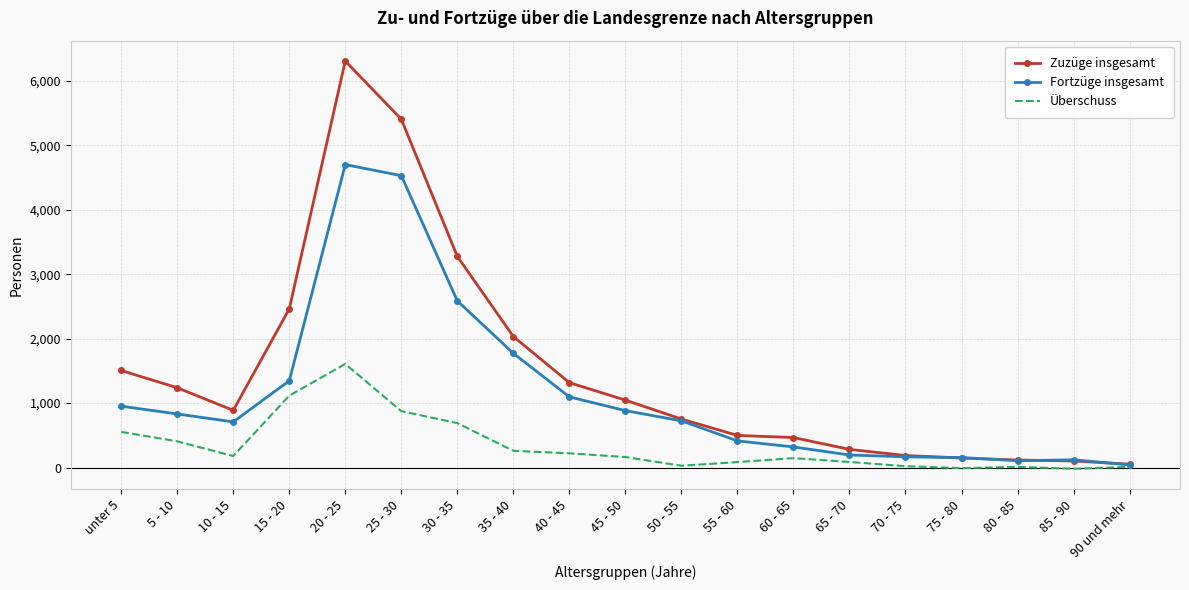

At which category does Zuzüge insgesamt reach its first local peak?

20 - 25